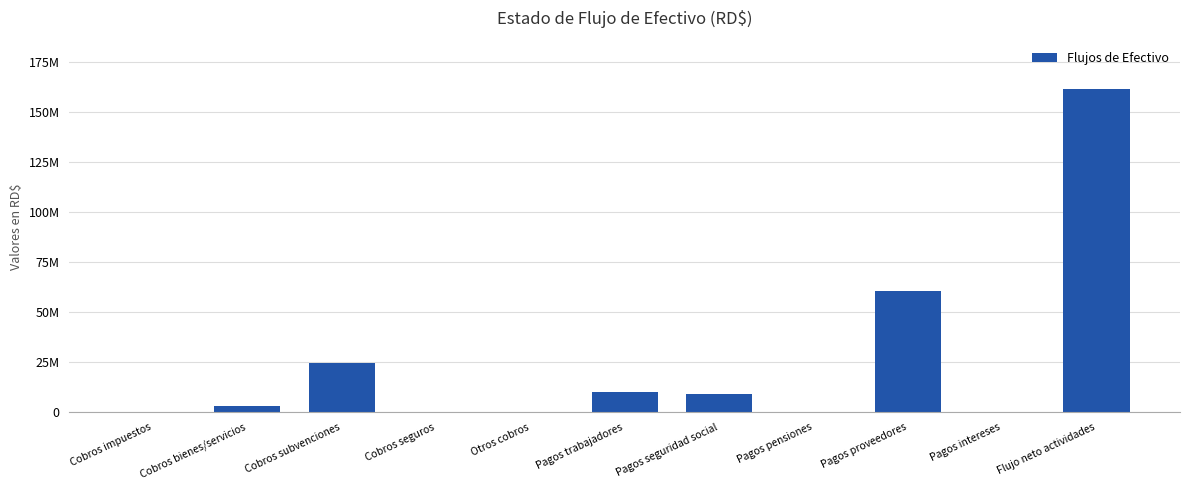

How many data points does each series have?

11